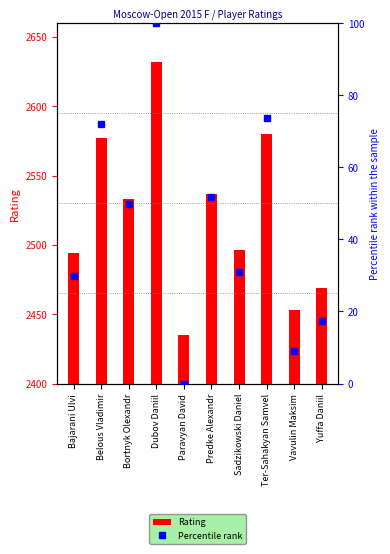

Rank the series by their maximum value, from lowest to highest.

Percentile rank, Rating